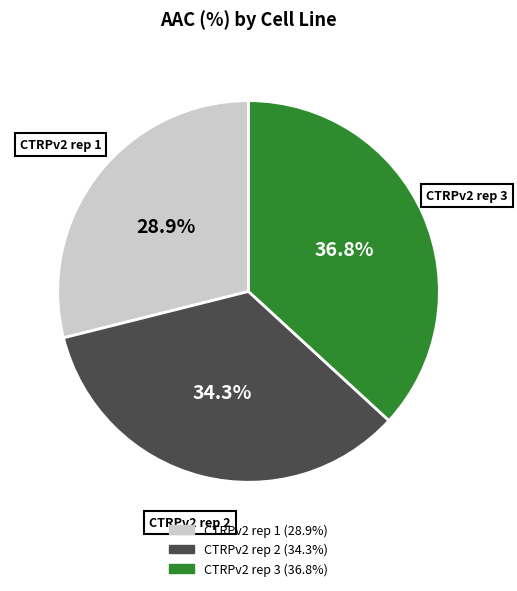

What is the largest slice in the pie chart?

CTRPv2 rep 3